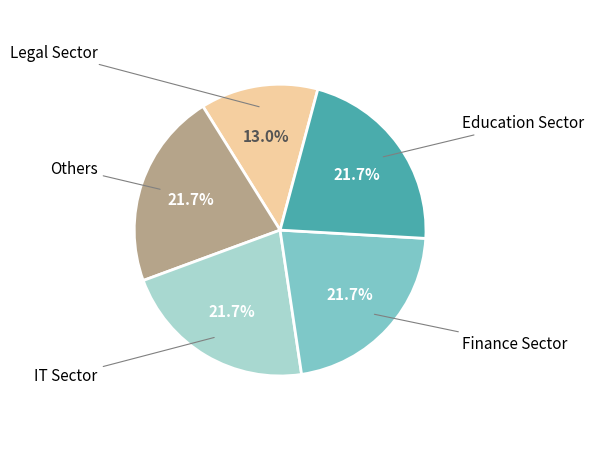

Is there a majority slice in this chart?

No